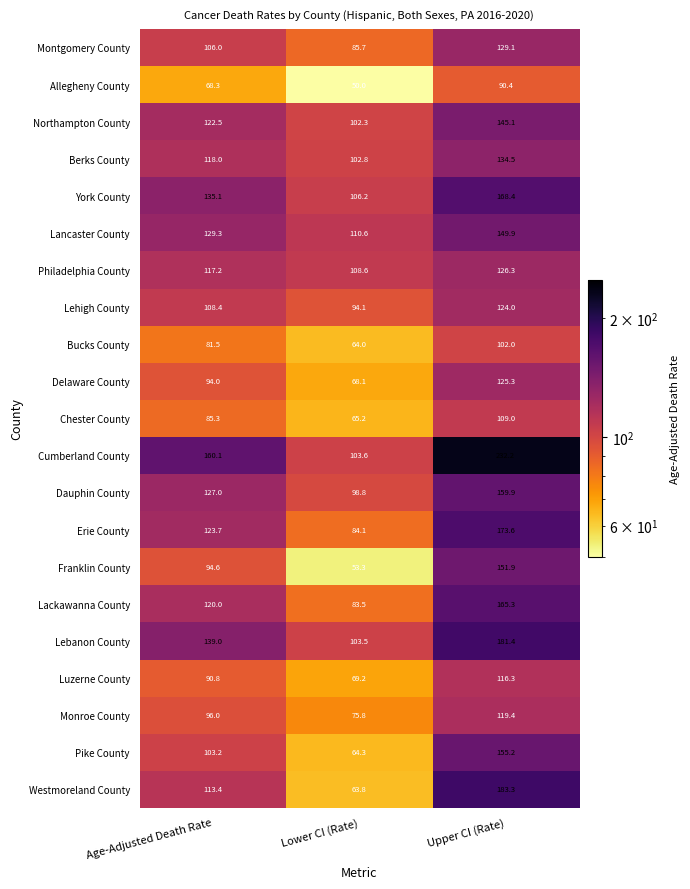

Where does the Philadelphia County series first go above 117?

Age-Adjusted Death Rate